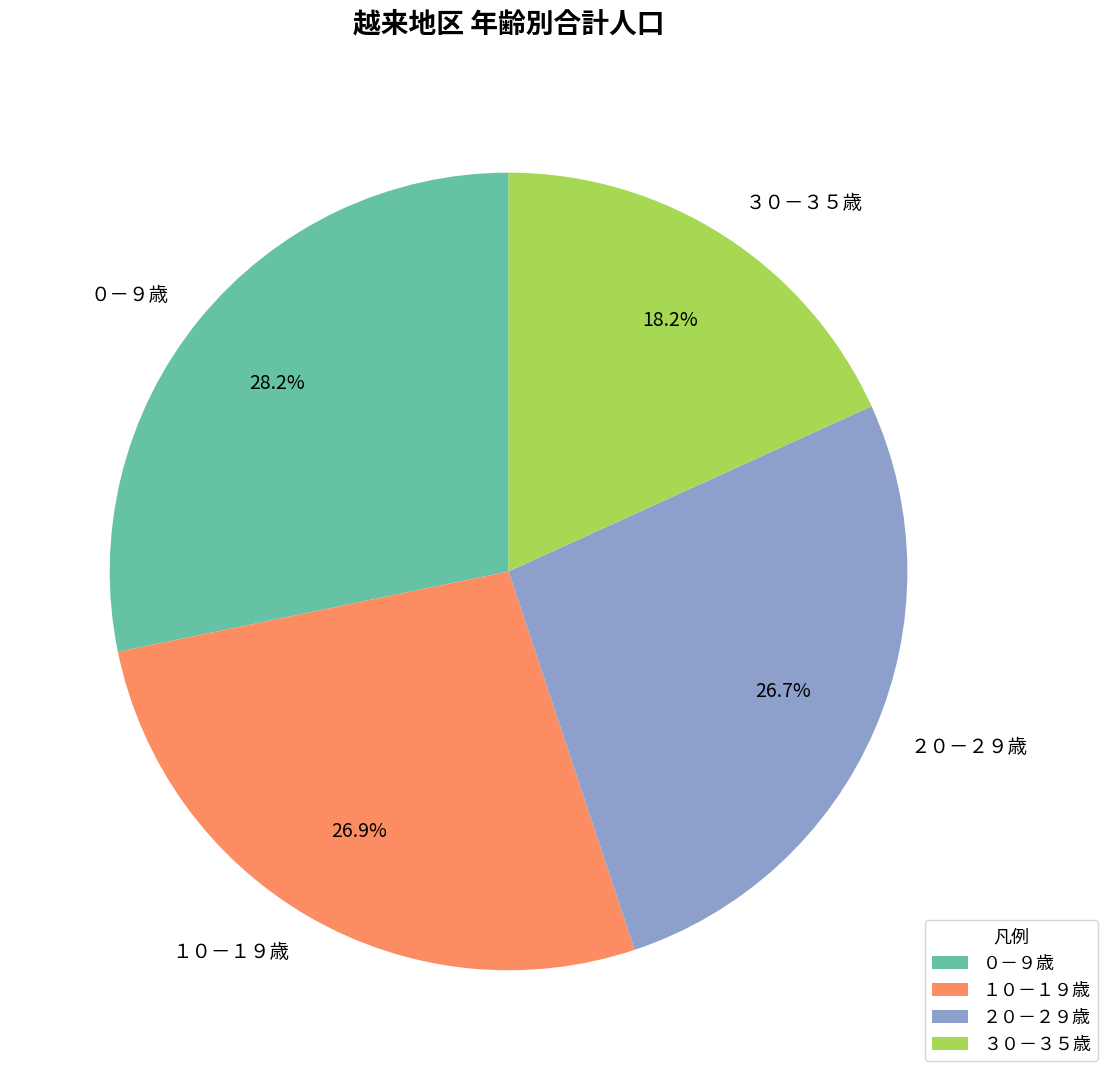

How many segments does this pie chart have?

4